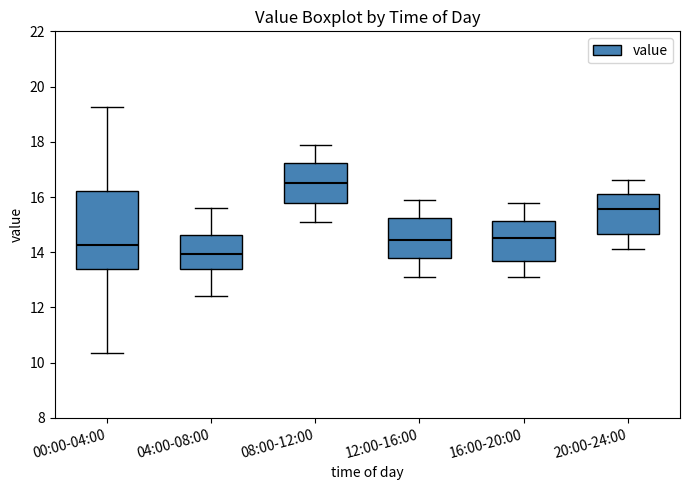

Which box's median line is the highest?

08:00-12:00